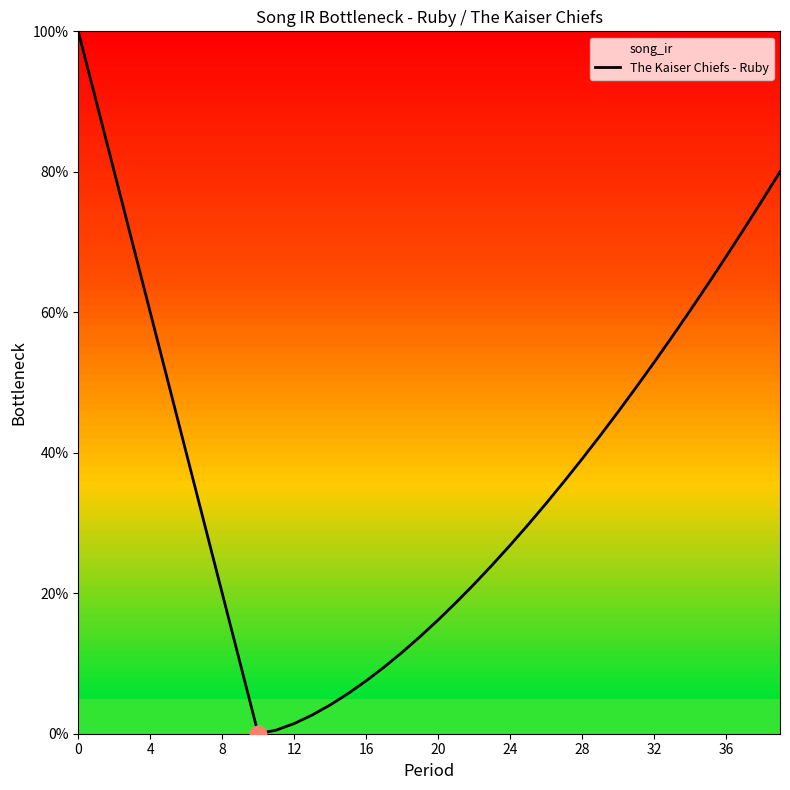

How many values exceed 0?

39